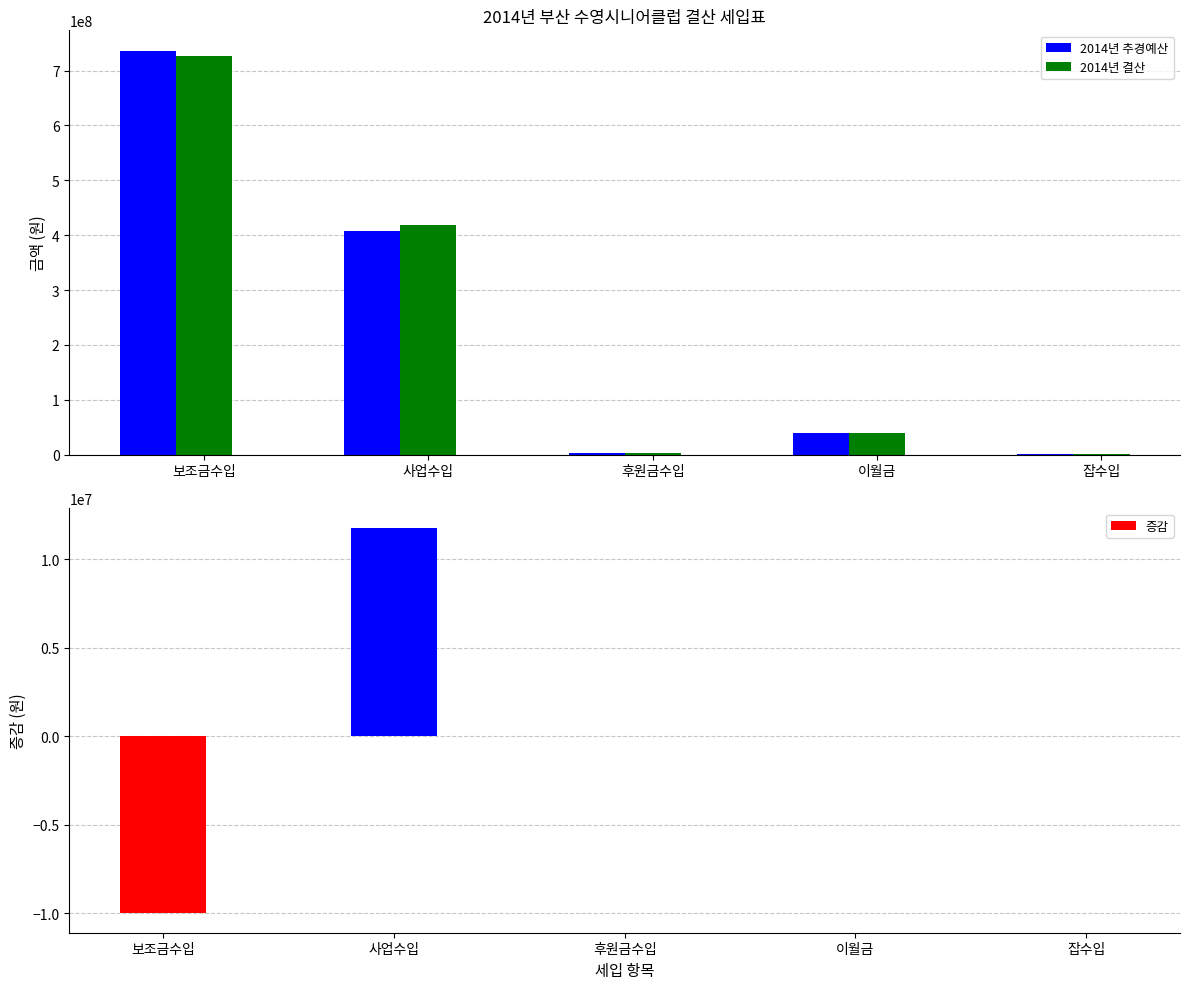

What is the value of the 2014년 추경예산 bar at the 3rd from the left?

2000000